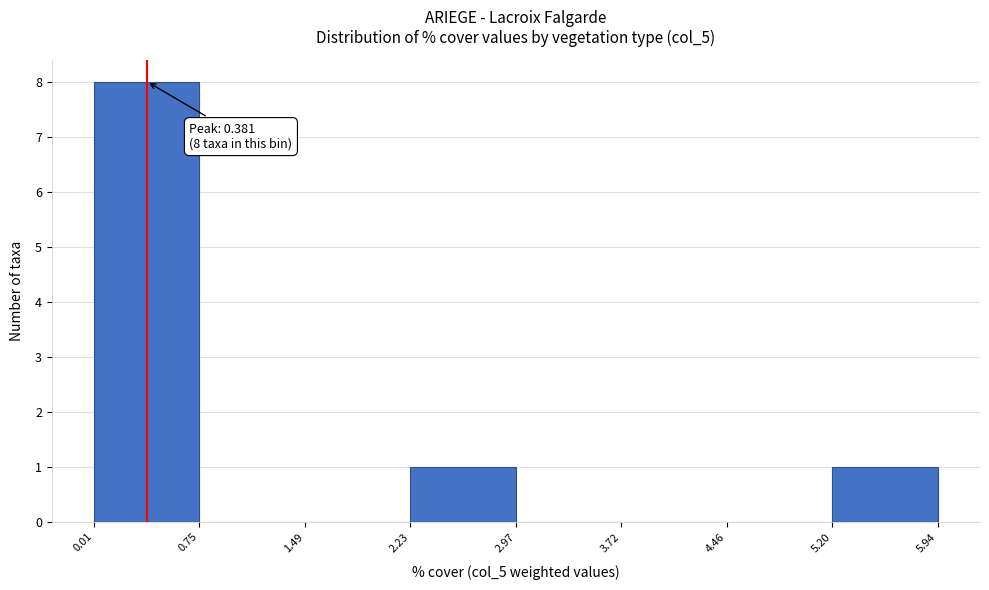

Which range on the x-axis has the tallest bar?

0.01 to 0.75